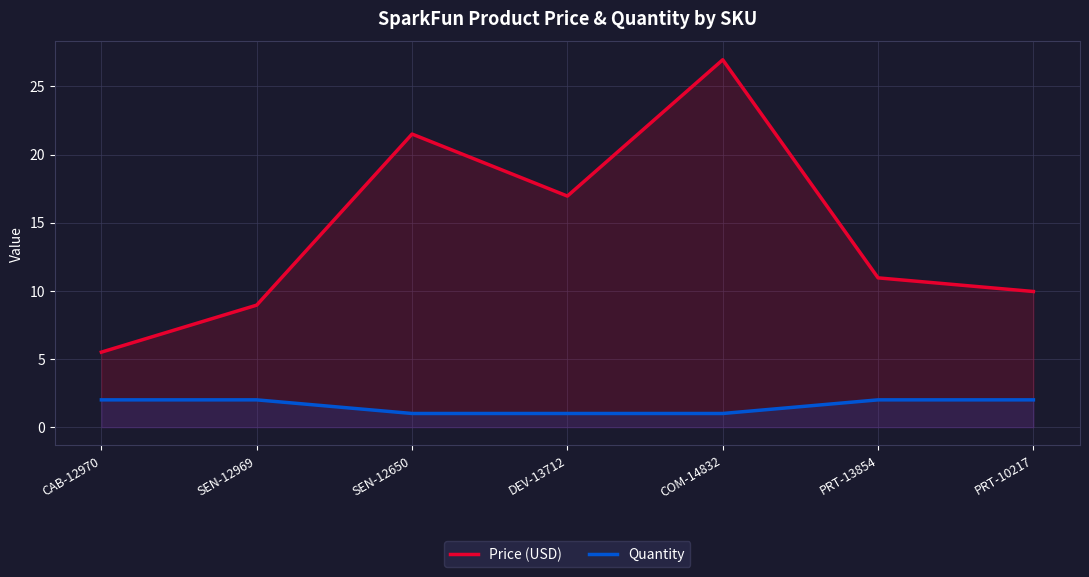

True or false: Price (USD) and Quantity intersect in this chart.

False